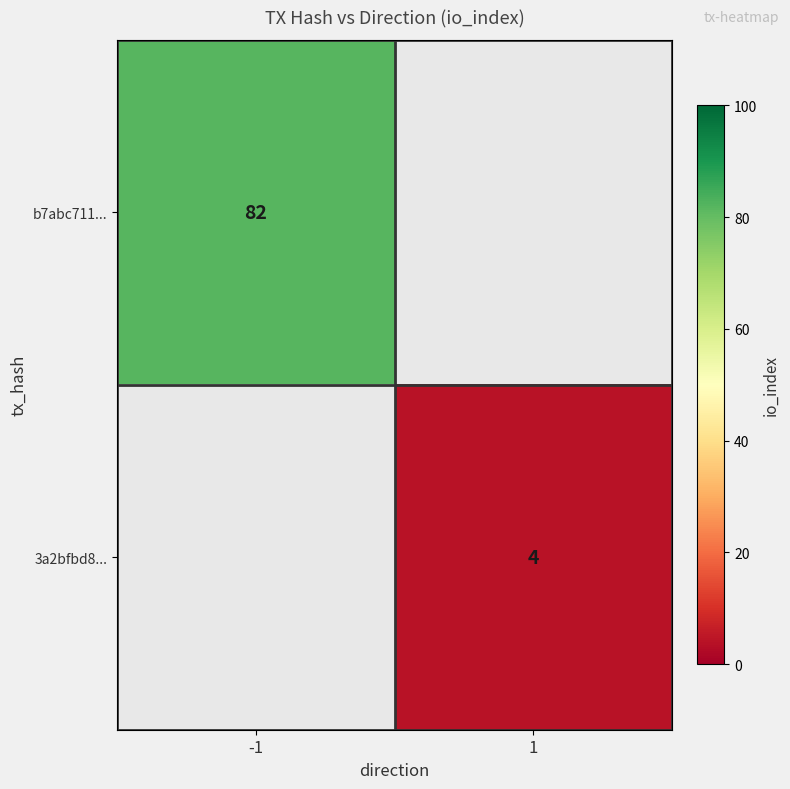

What is the maximum value shown in the chart?

82.0